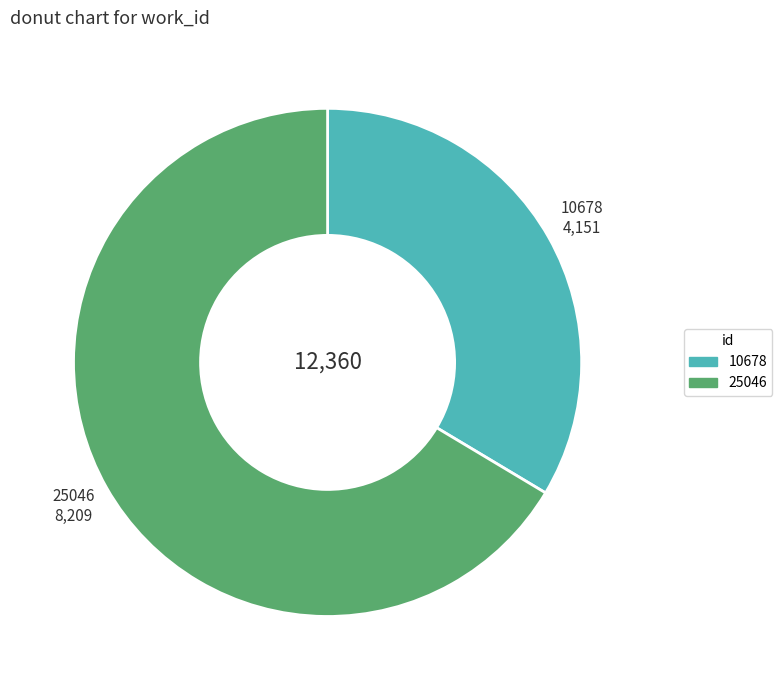

Rank the categories by value from highest to lowest.

25046, 10678